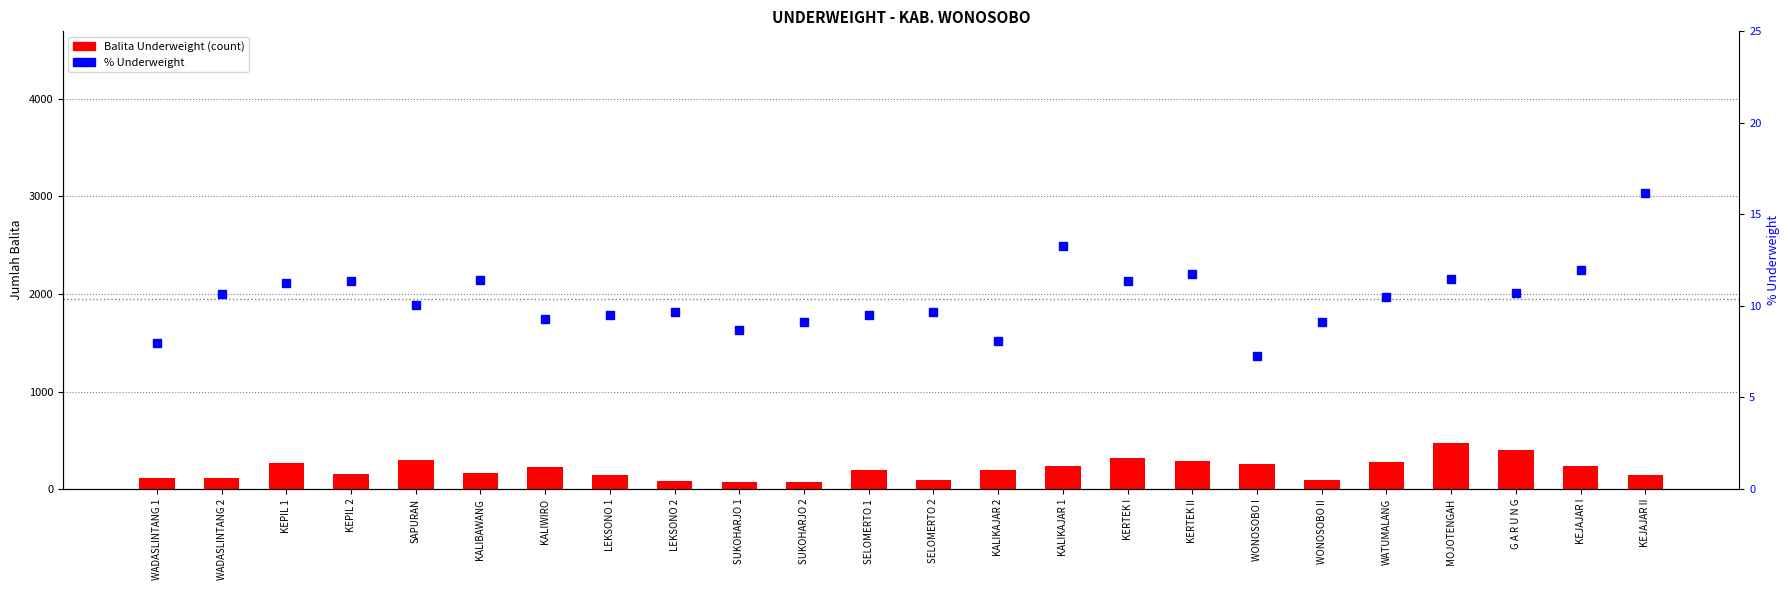

Where is % Underweight nearest to the value 11?

KEPIL 1